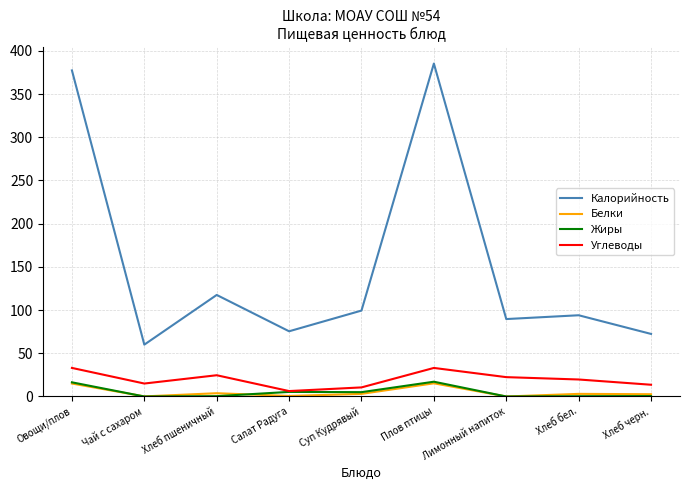

True or false: Жиры has a value of 30.5 at Плов птицы.

False